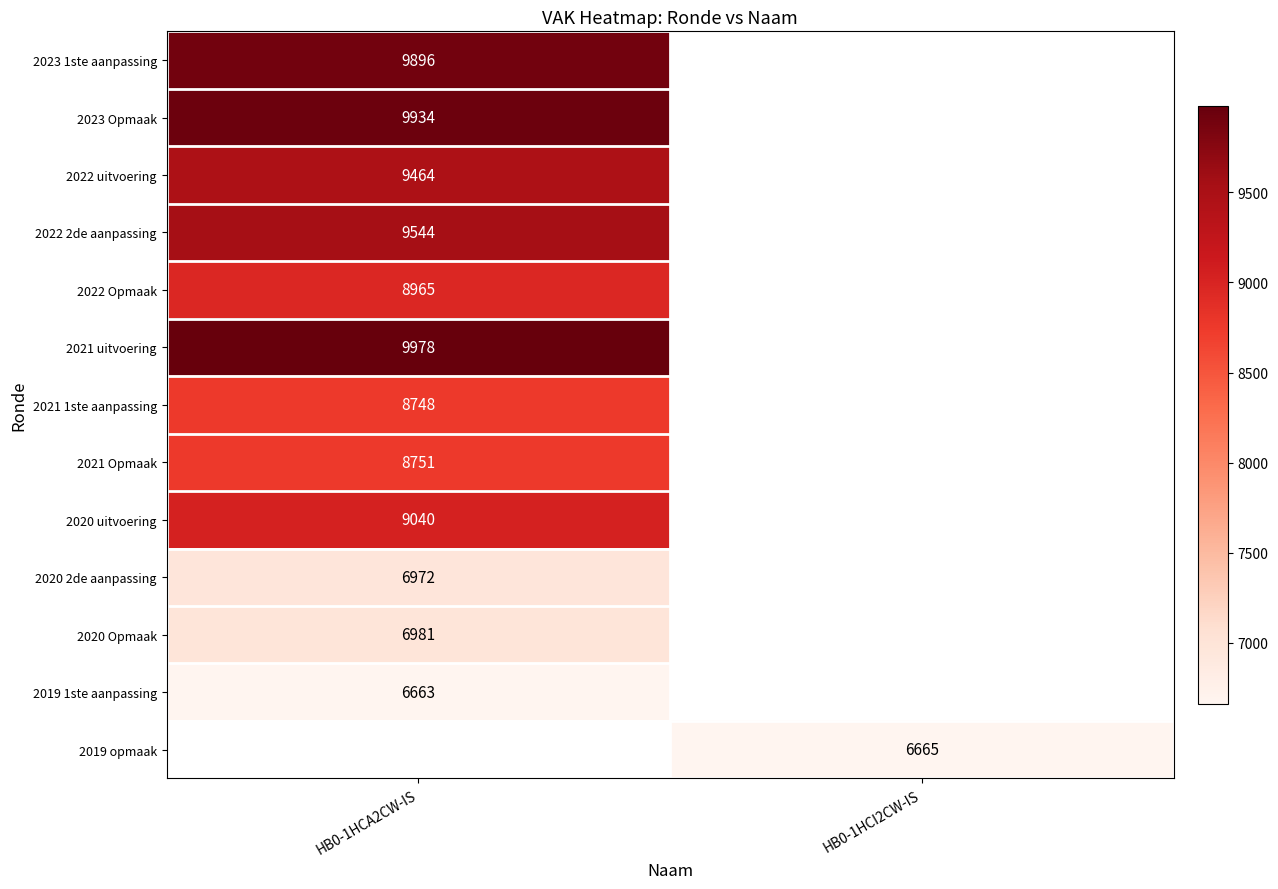

Count the number of categories in the chart.

2